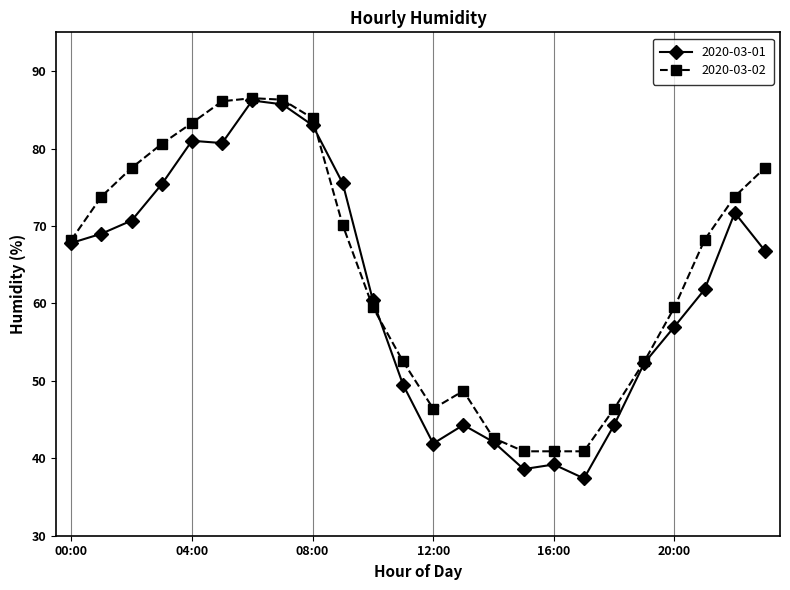

What is the value of the 2020-03-01 point at the 8th from the left?

85.7